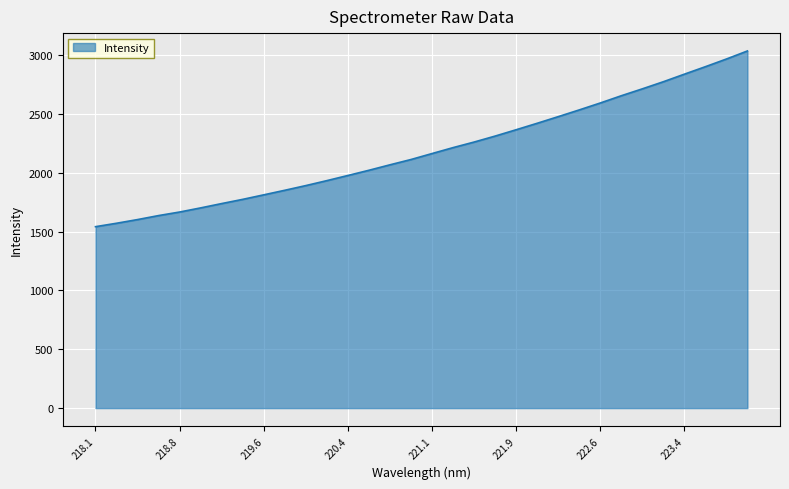

What is the maximum value shown in the chart?

3035.8